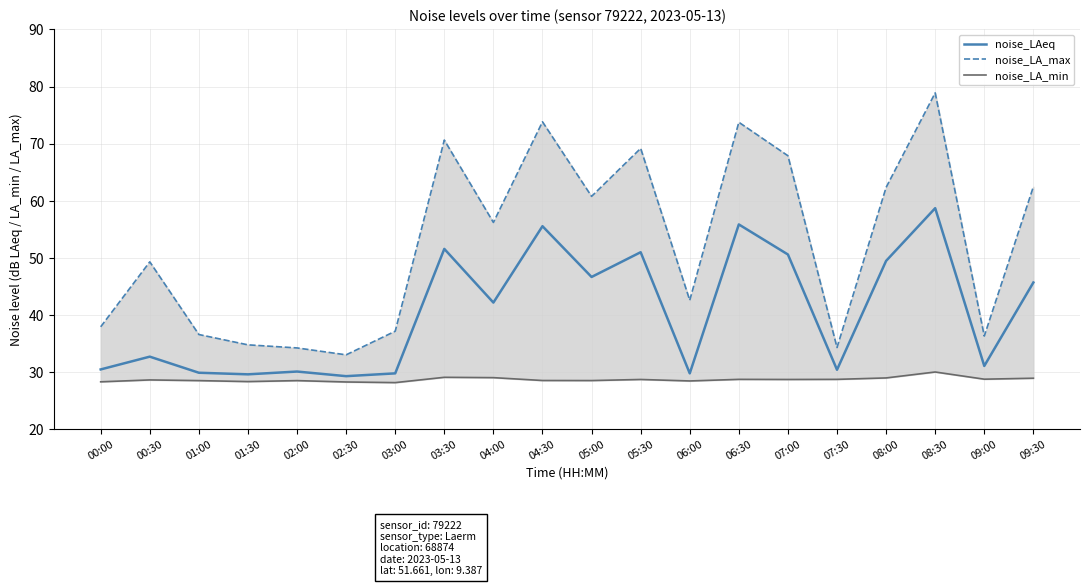

At which label does noise_LA_max reach its minimum?

02:30